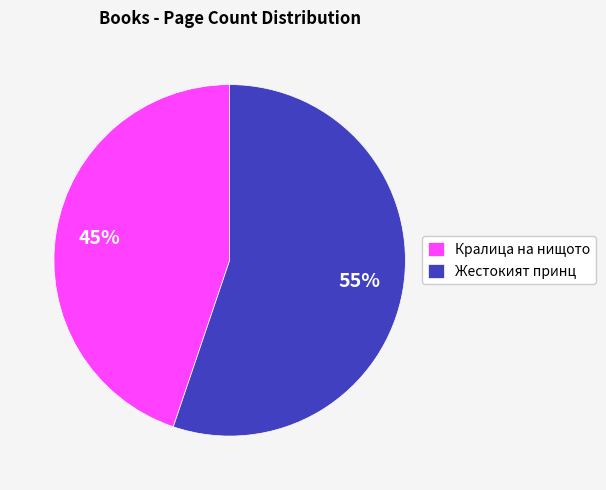

Do Жестокият принц and Кралица на нищото together represent more than half of the pie?

Yes